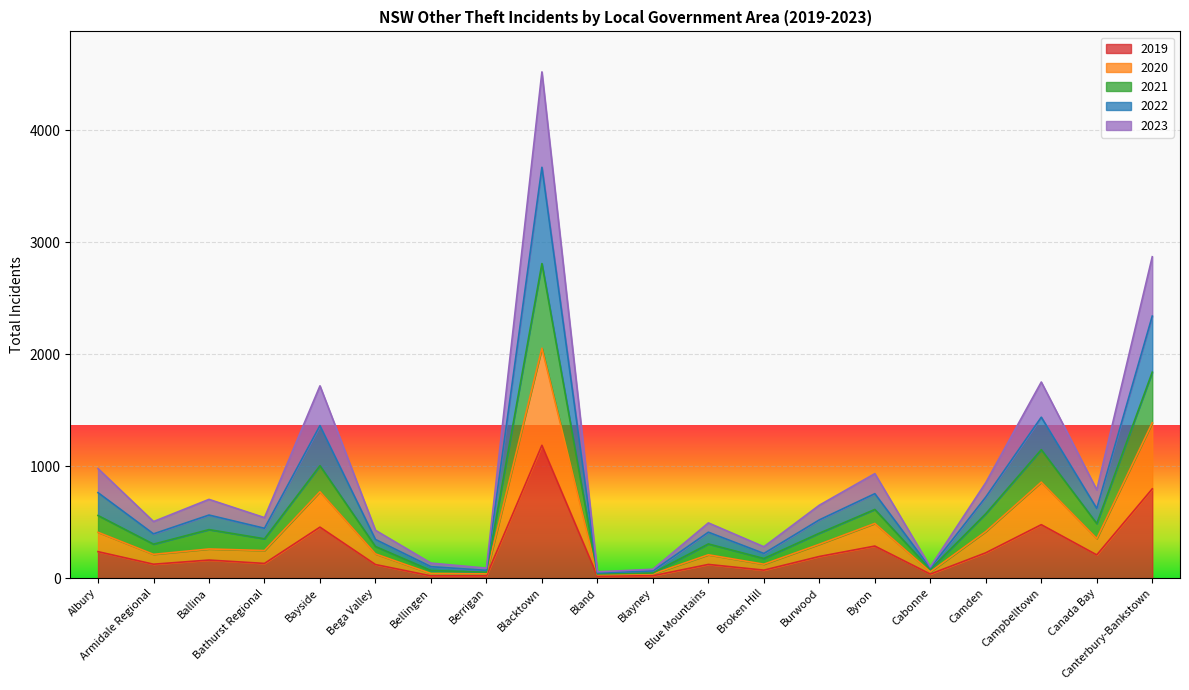

True or false: 2023 and 2019 intersect in this chart.

False